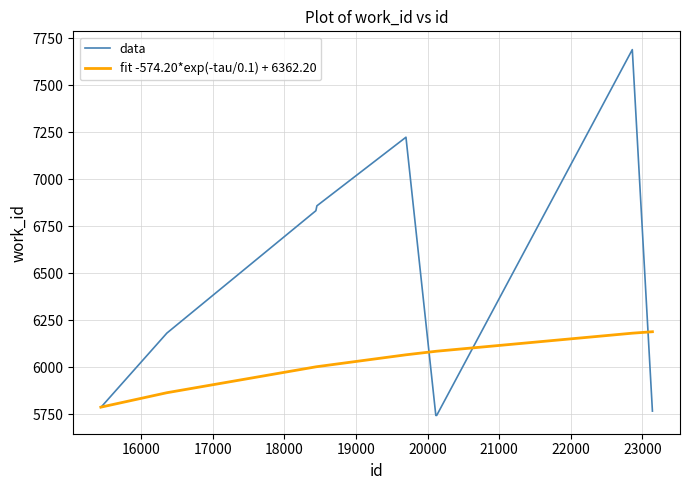

What is the smallest value displayed?

5744.0